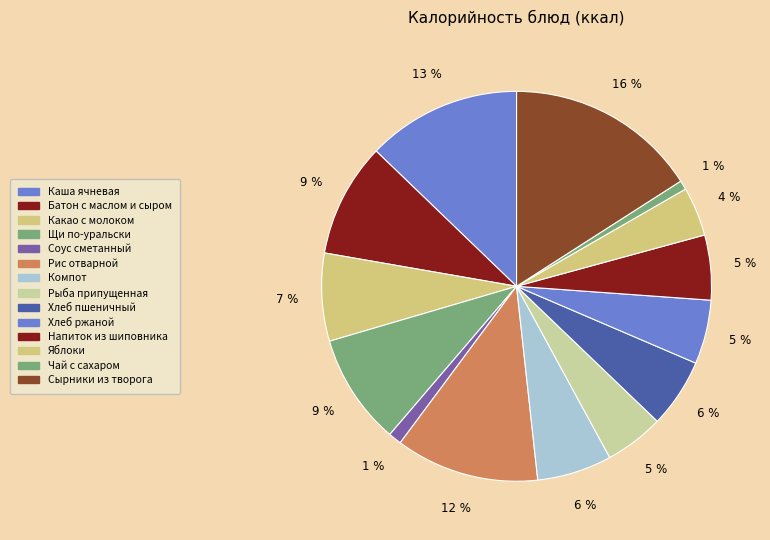

What is the ratio of the value at Рис отварной to the value at Какао с молоком?

1.6